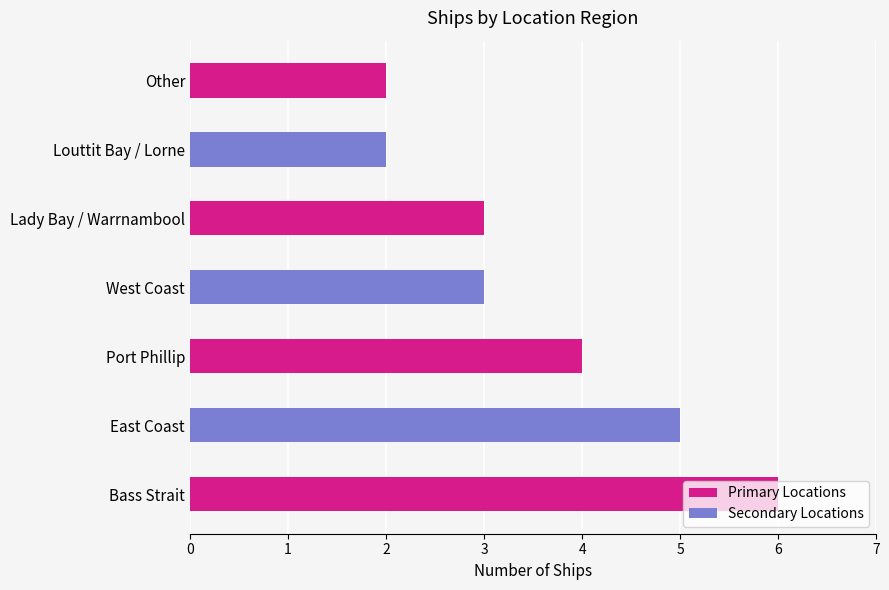

What is the difference between the second highest and minimum values?

3